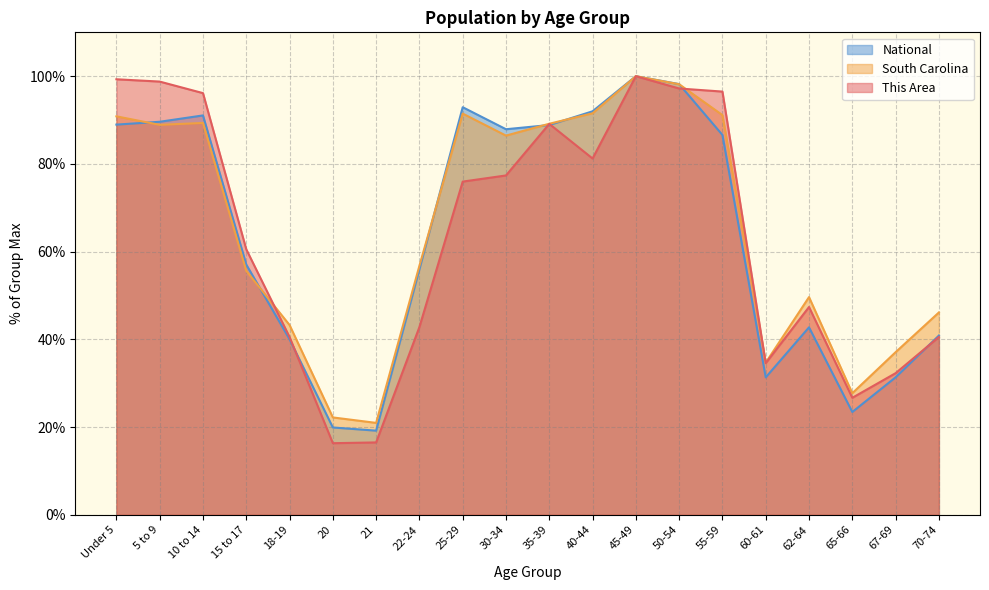

What is the maximum value for This Area?

100.0